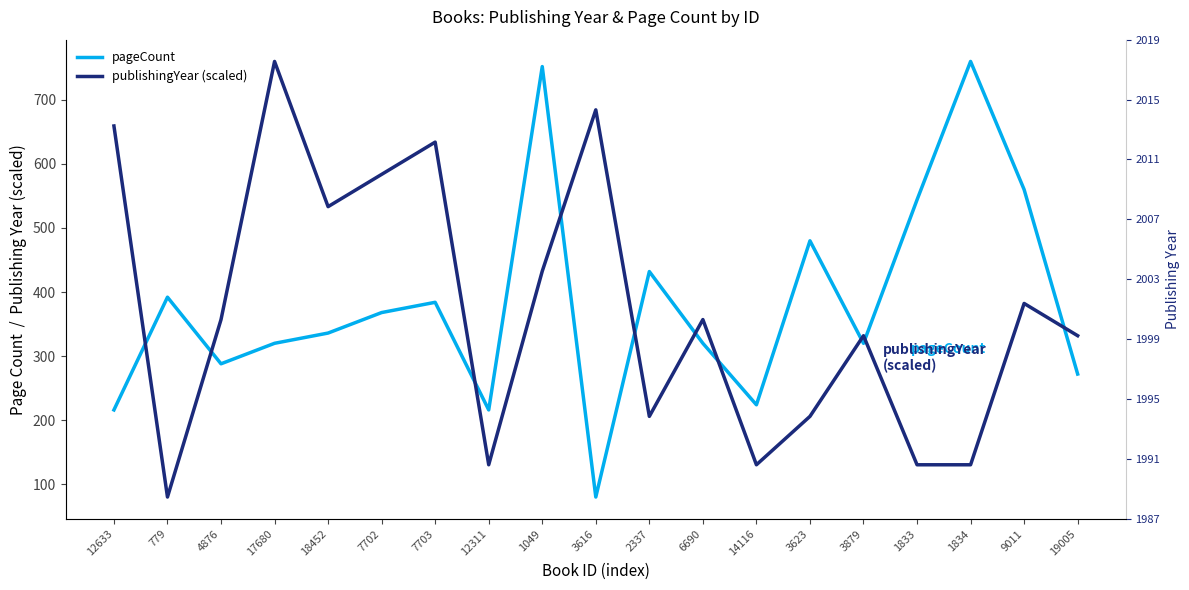

List the series in order of their overall mean, lowest first.

publishingYear (scaled), pageCount